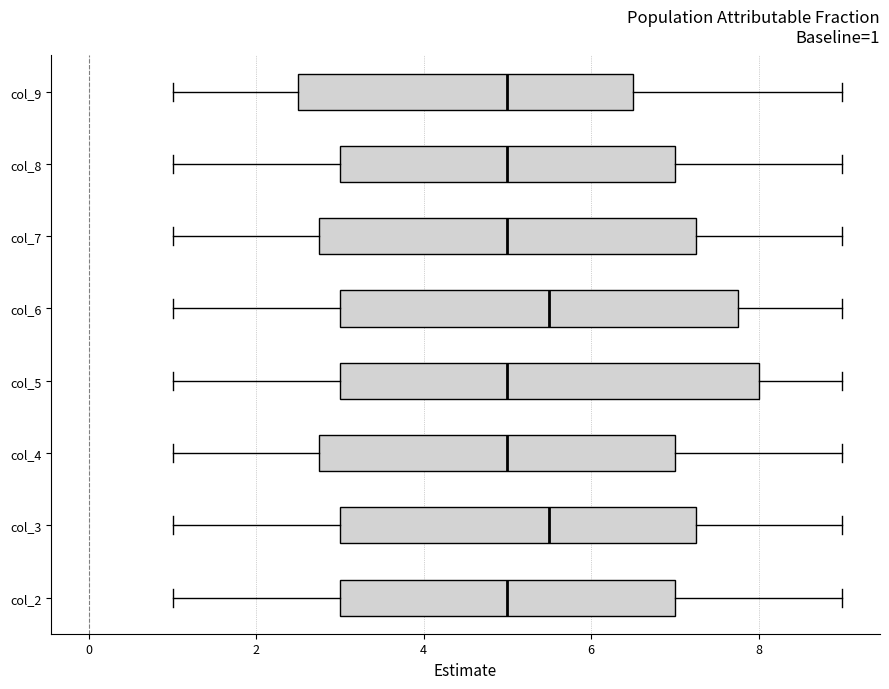

Which box is the widest, from its left edge to its right edge?

col_5